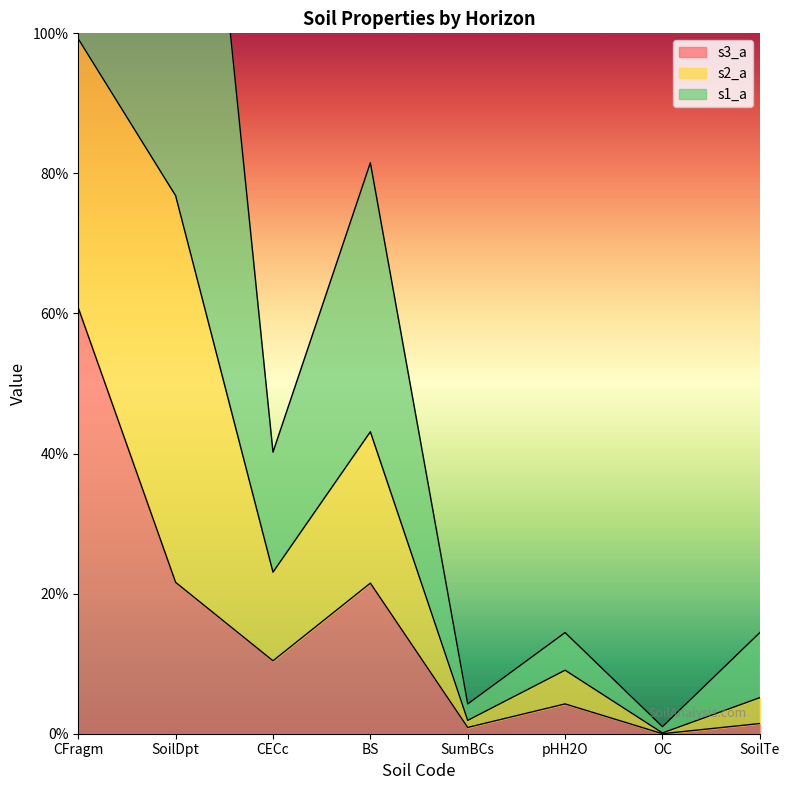

What is the total value across all series at CFragm?

176.0